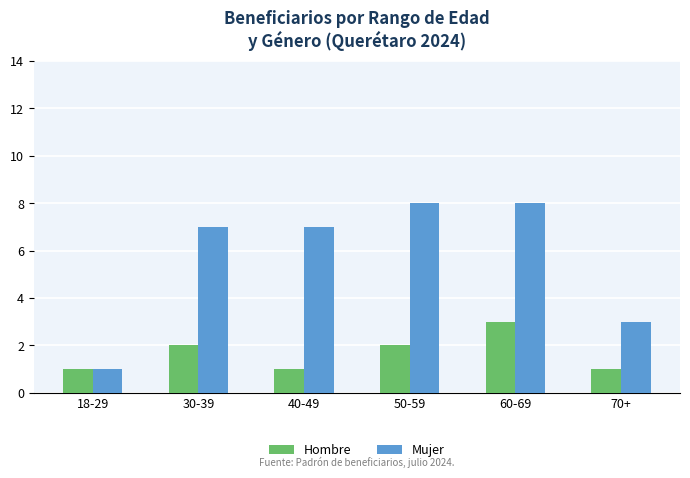

What is the maximum value shown in the chart?

8